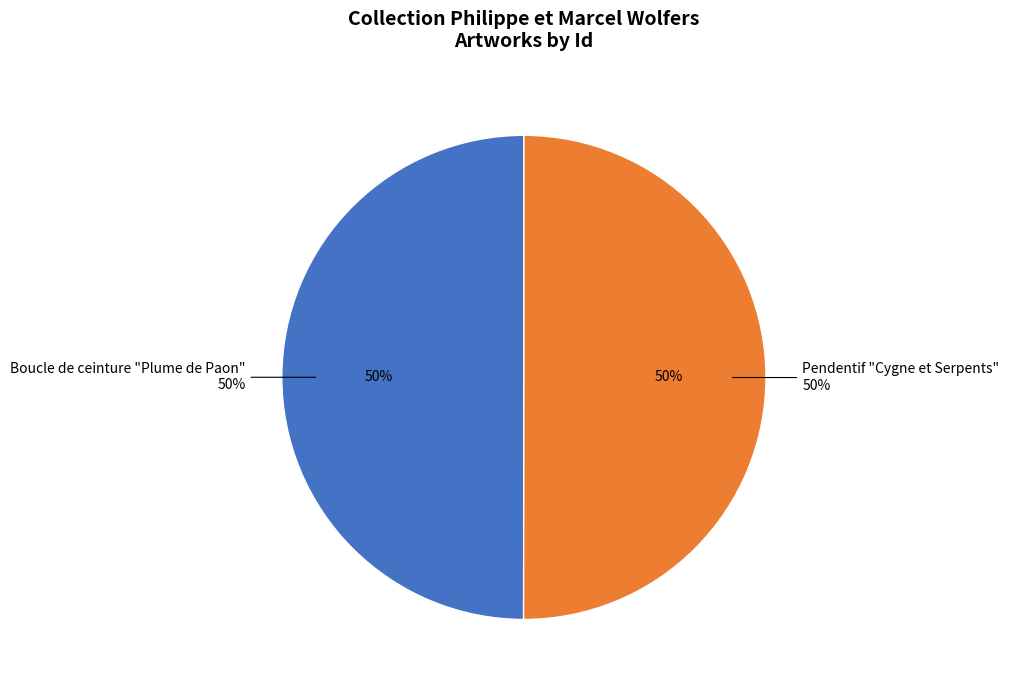

What percentage is the Pendentif "Cygne et Serpents" slice, to the nearest percent?

50%